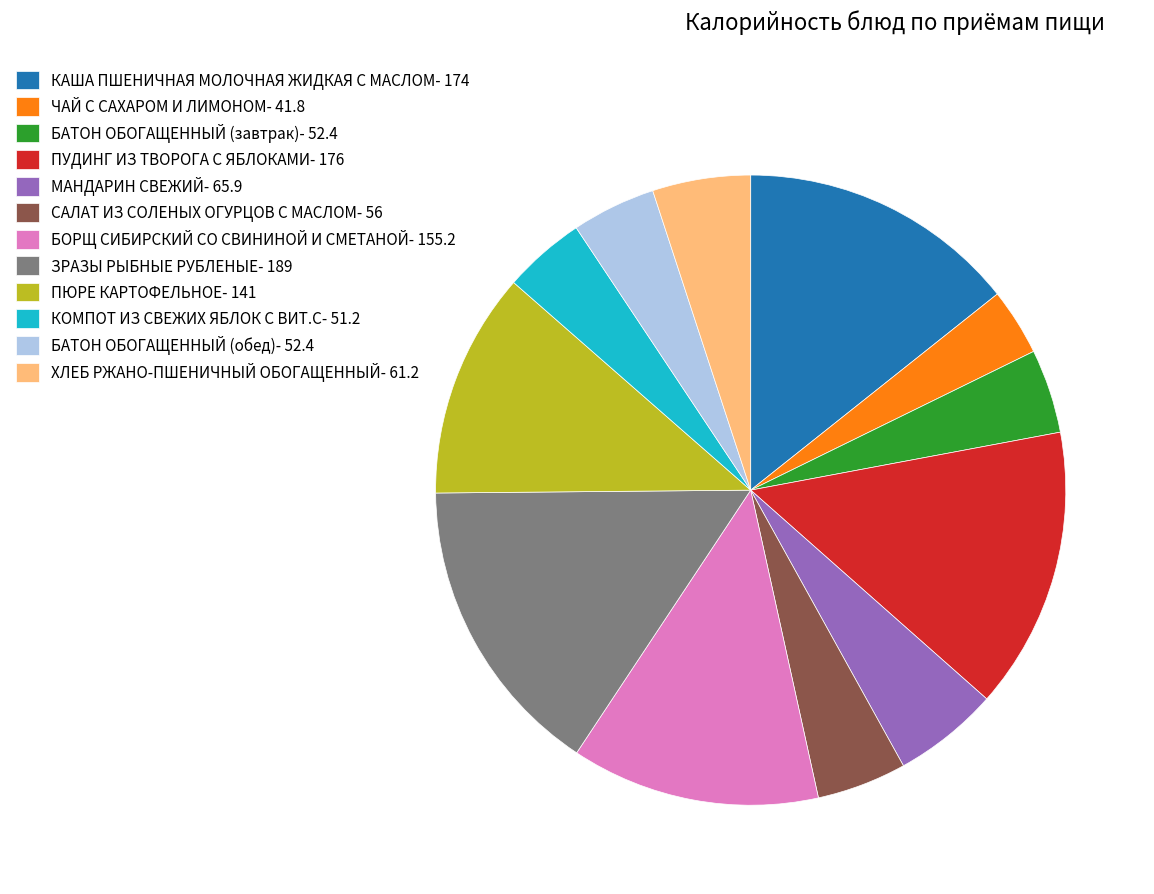

Does МАНДАРИН СВЕЖИЙ account for over 50% of the chart?

No